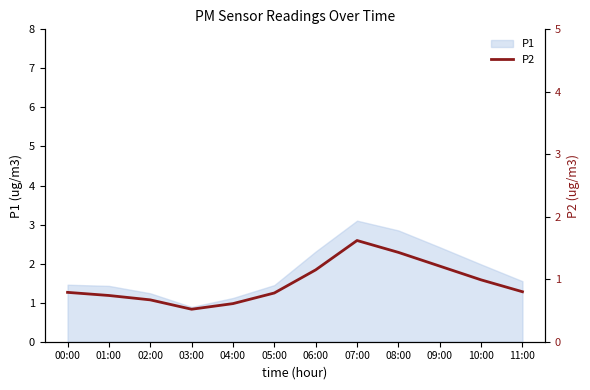

Which category has the highest value across all series?

07:00